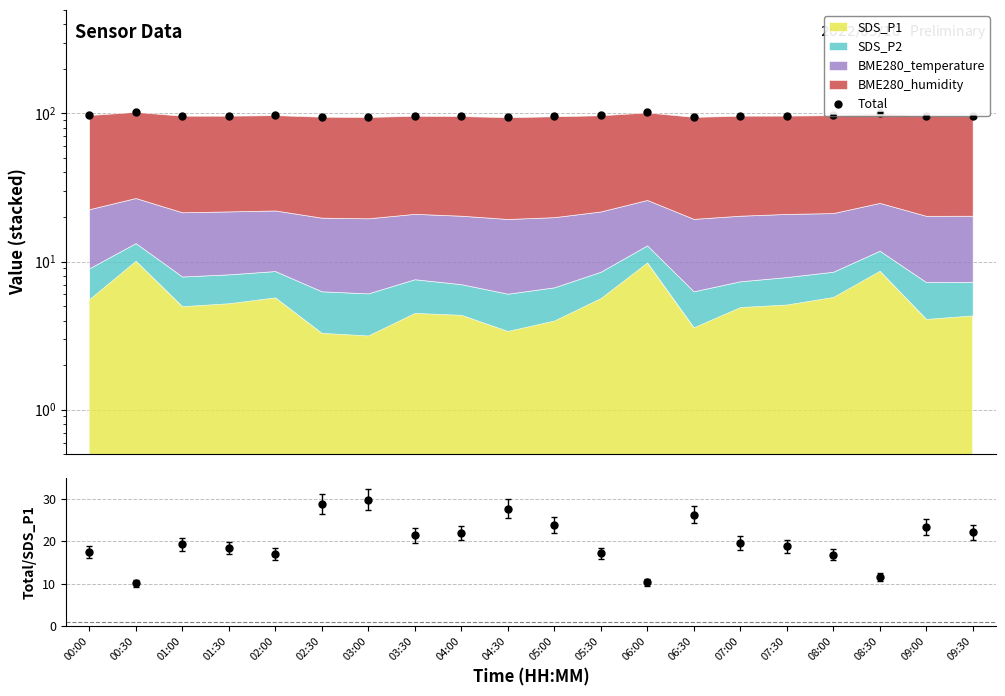

What is the sum of the Total/SDS_P1 values at 03:00 and 03:30?

51.3